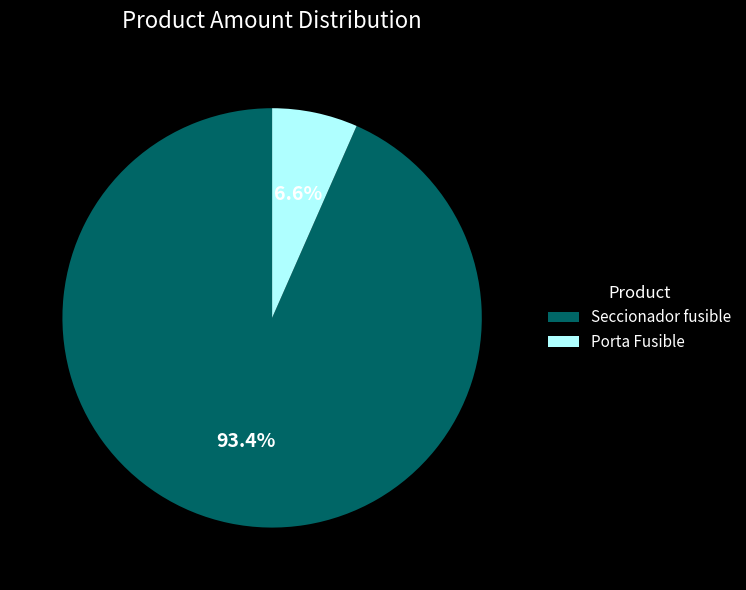

Count the number of slices in the pie.

2